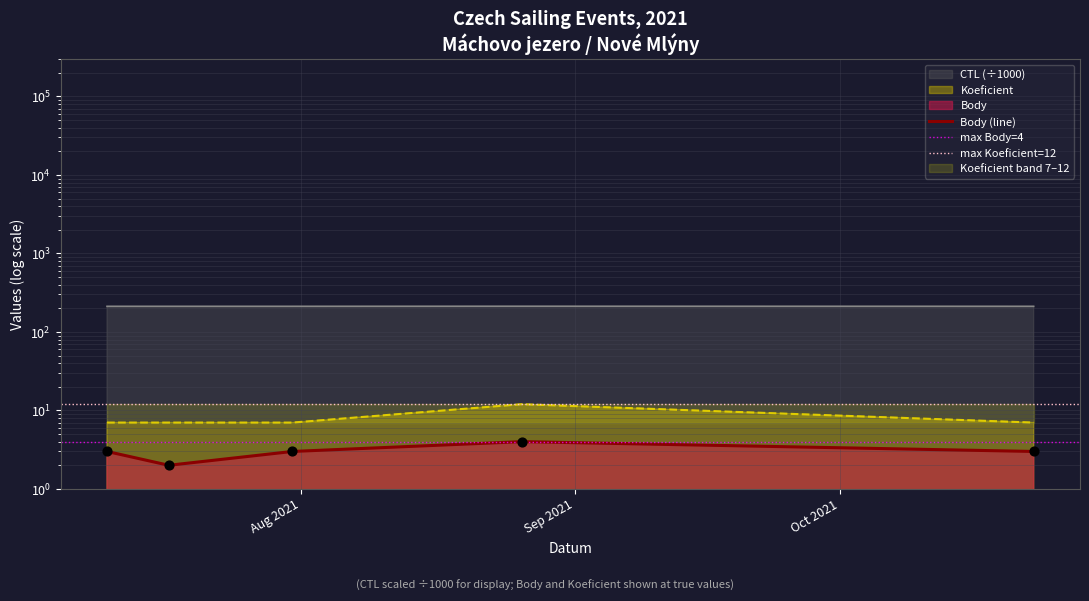

Which series reaches the minimum Y coordinate?

Body